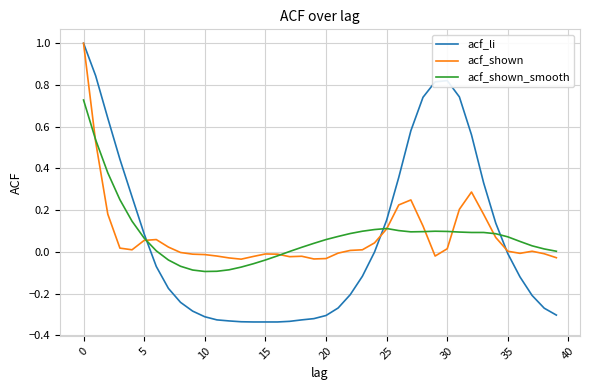

Which series has the widest spread of values?

acf_li